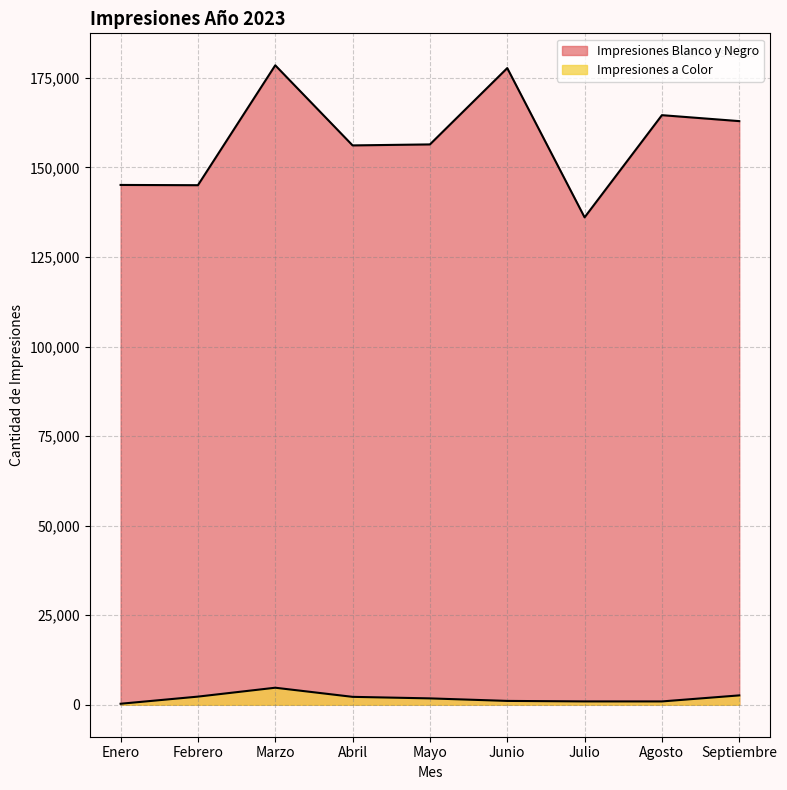

List the series in order of their overall mean, highest first.

Impresiones Blanco y Negro, Impresiones a Color